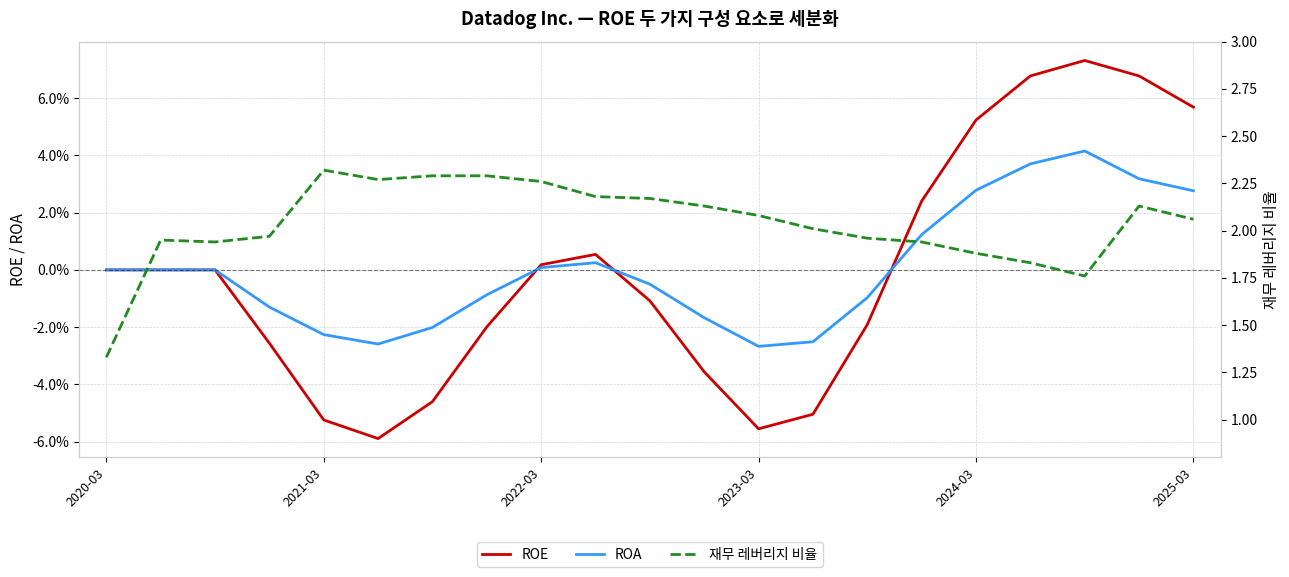

What position from the right is 2020-03?

21